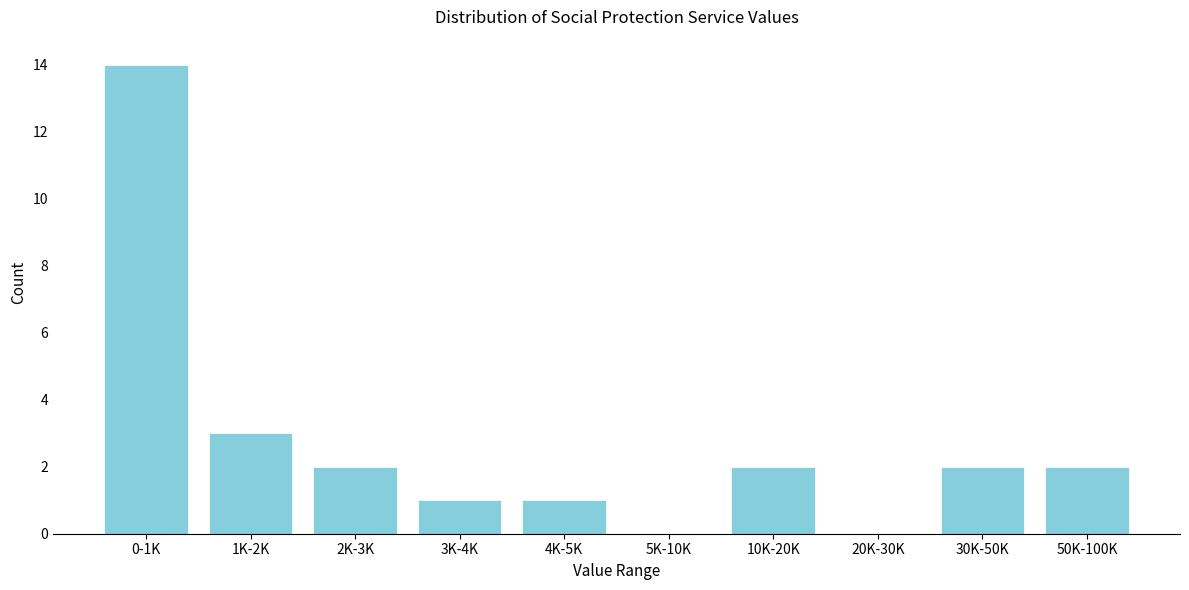

Reading left to right, extract all data points from this chart.

0-1K=14	1K-2K=3	2K-3K=2	3K-4K=1	4K-5K=1	5K-10K=0	10K-20K=2	20K-30K=0	30K-50K=2	50K-100K=2